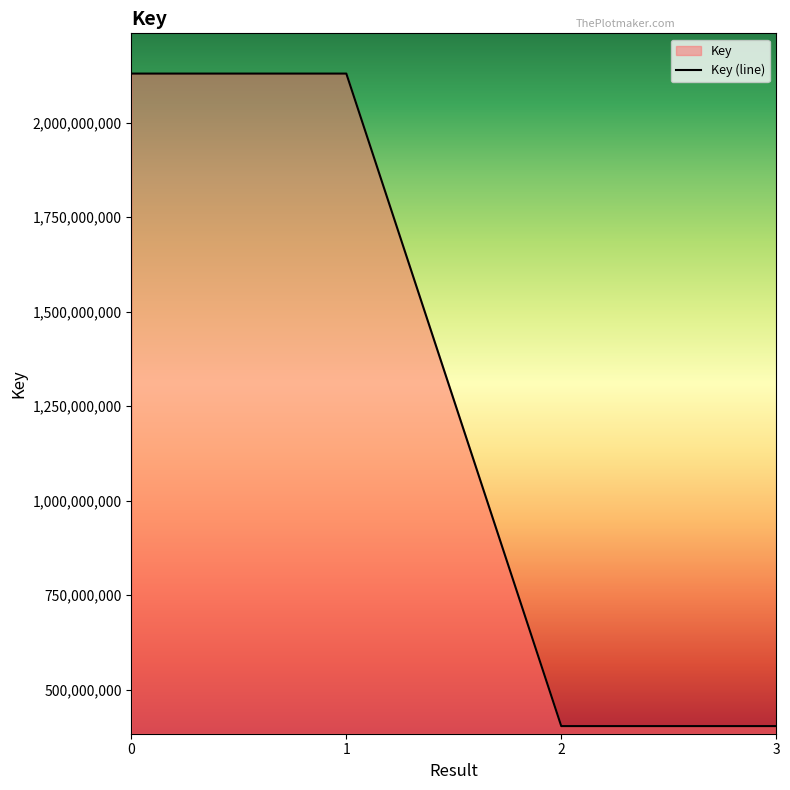

How many series are shown in this chart?

1